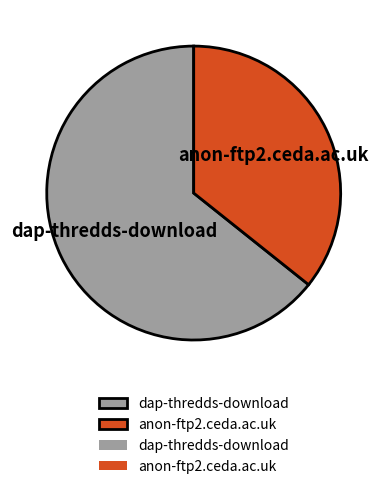

Count the number of slices in the pie.

2